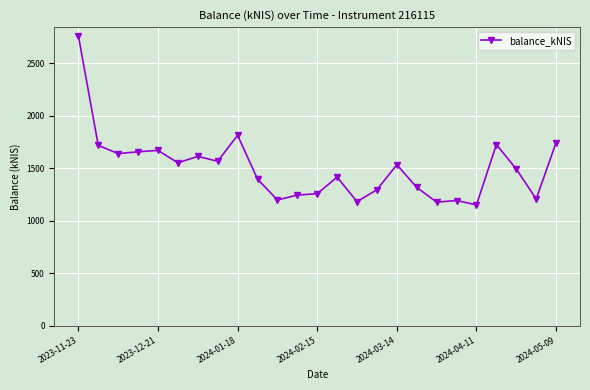

What is the sum of all values?

37478.6